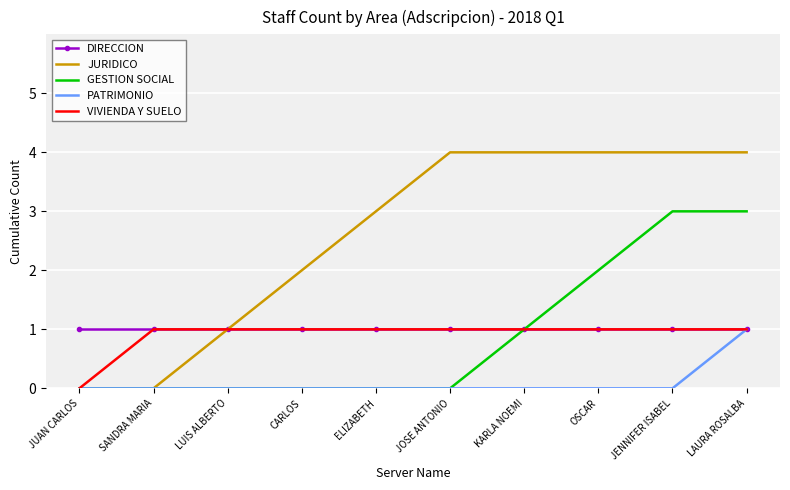

What is the maximum value shown in the chart?

4